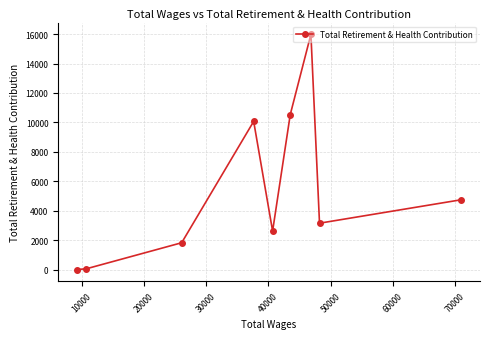

What is the difference between the maximum and minimum values?

15988